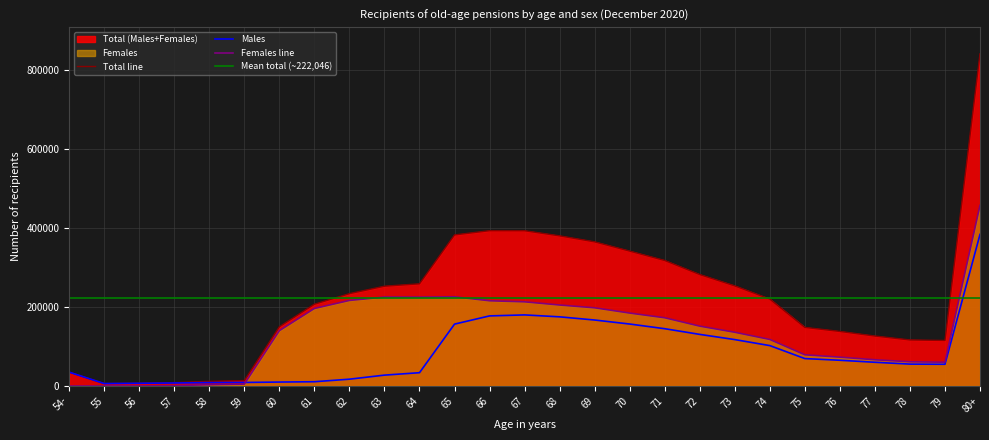

Which series ends up on top after the final intersection of Males and Females?

Females